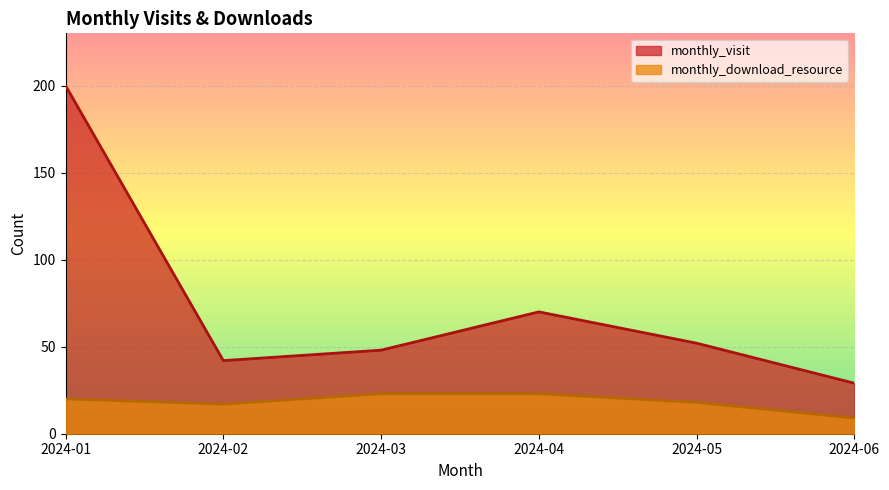

The monthly_visit series shows 322 at 2024-01. True or false?

False